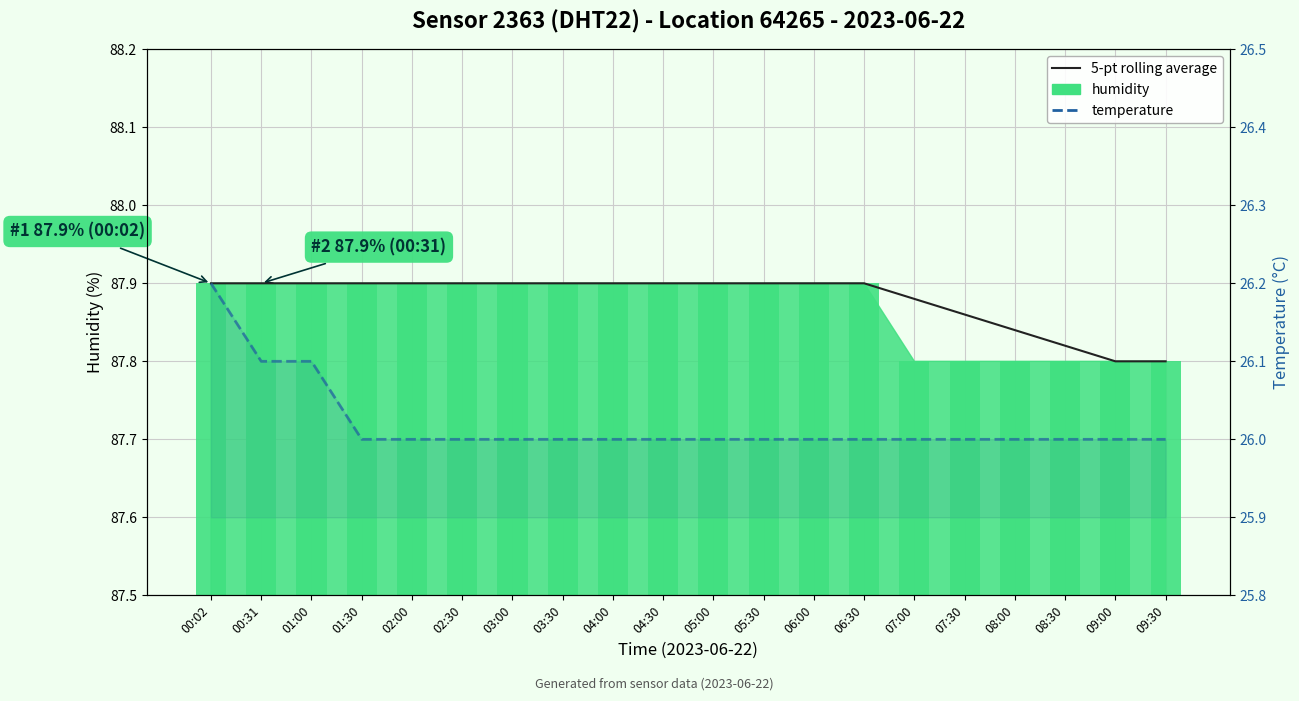

Where is temperature nearest to the value 26?

01:30